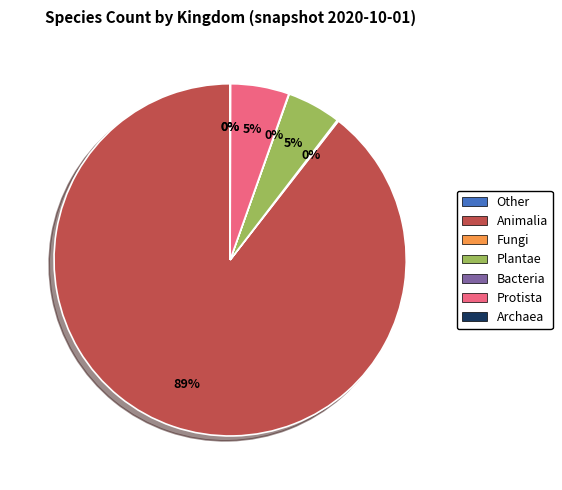

Which category has the biggest portion of the pie?

Animalia